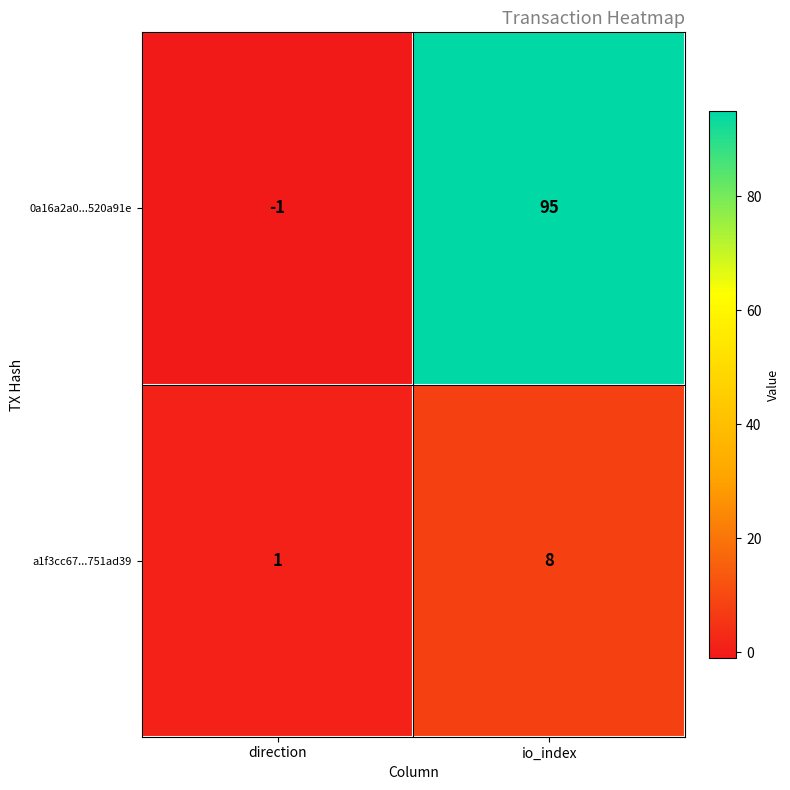

List the series in order of their peak value, highest first.

0a16a2a0...520a91e, a1f3cc67...751ad39